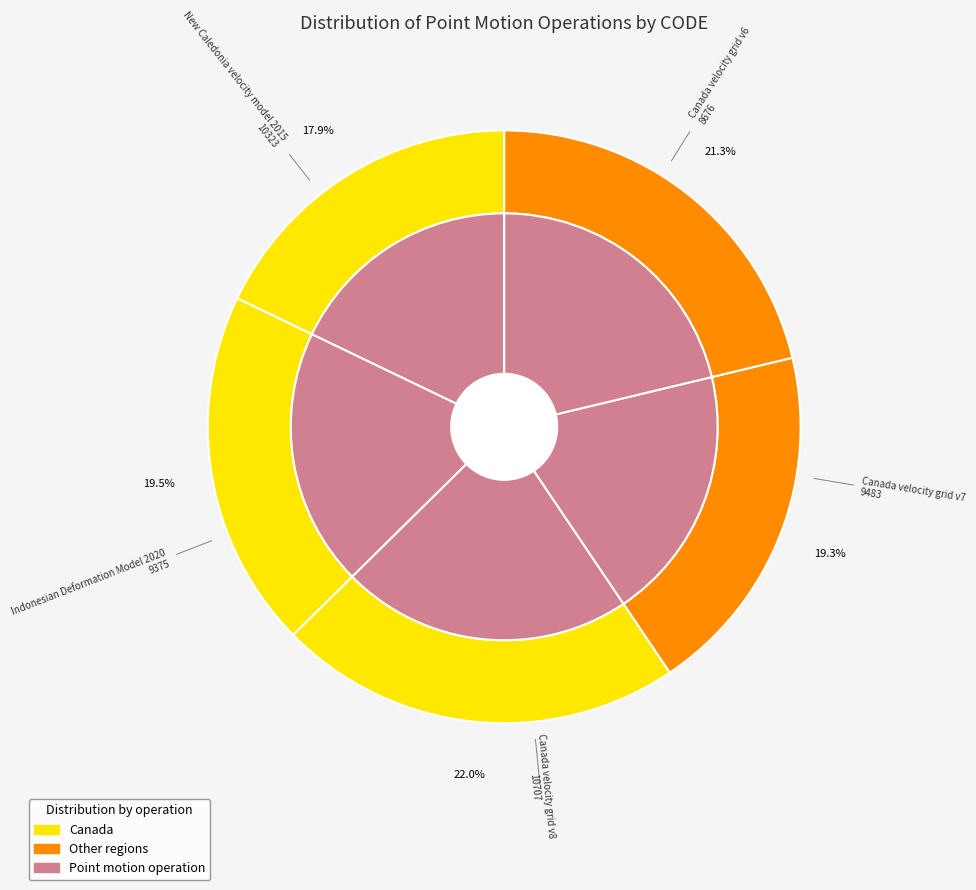

To the nearest percent, what is the difference between the Canada velocity grid v6 and Canada velocity grid v7 slice percentages?

2%